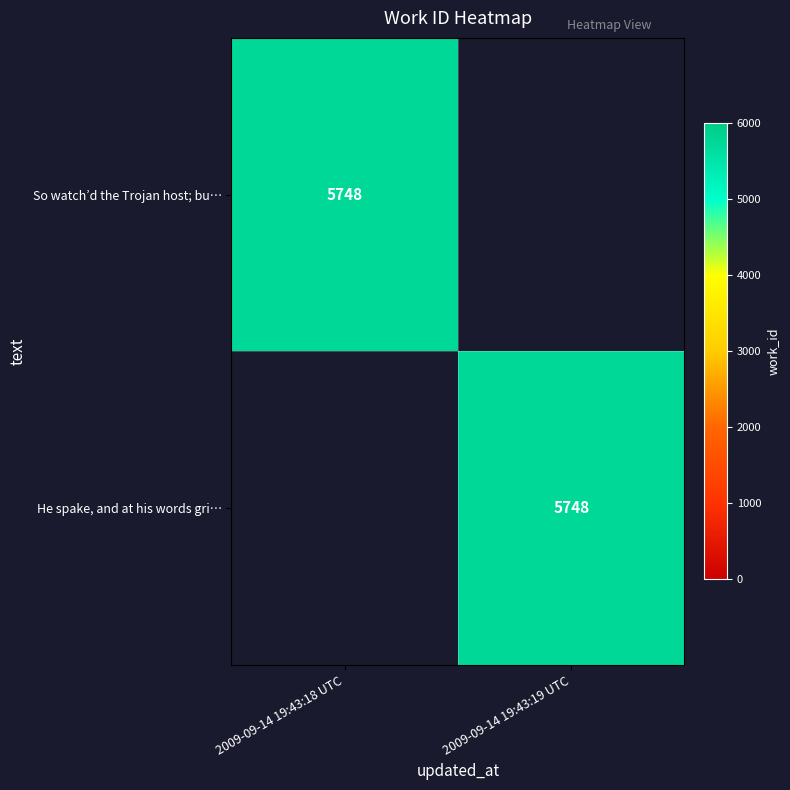

Which has a higher value, 2009-09-14 19:43:19 UTC or 2009-09-14 19:43:18 UTC?

2009-09-14 19:43:18 UTC